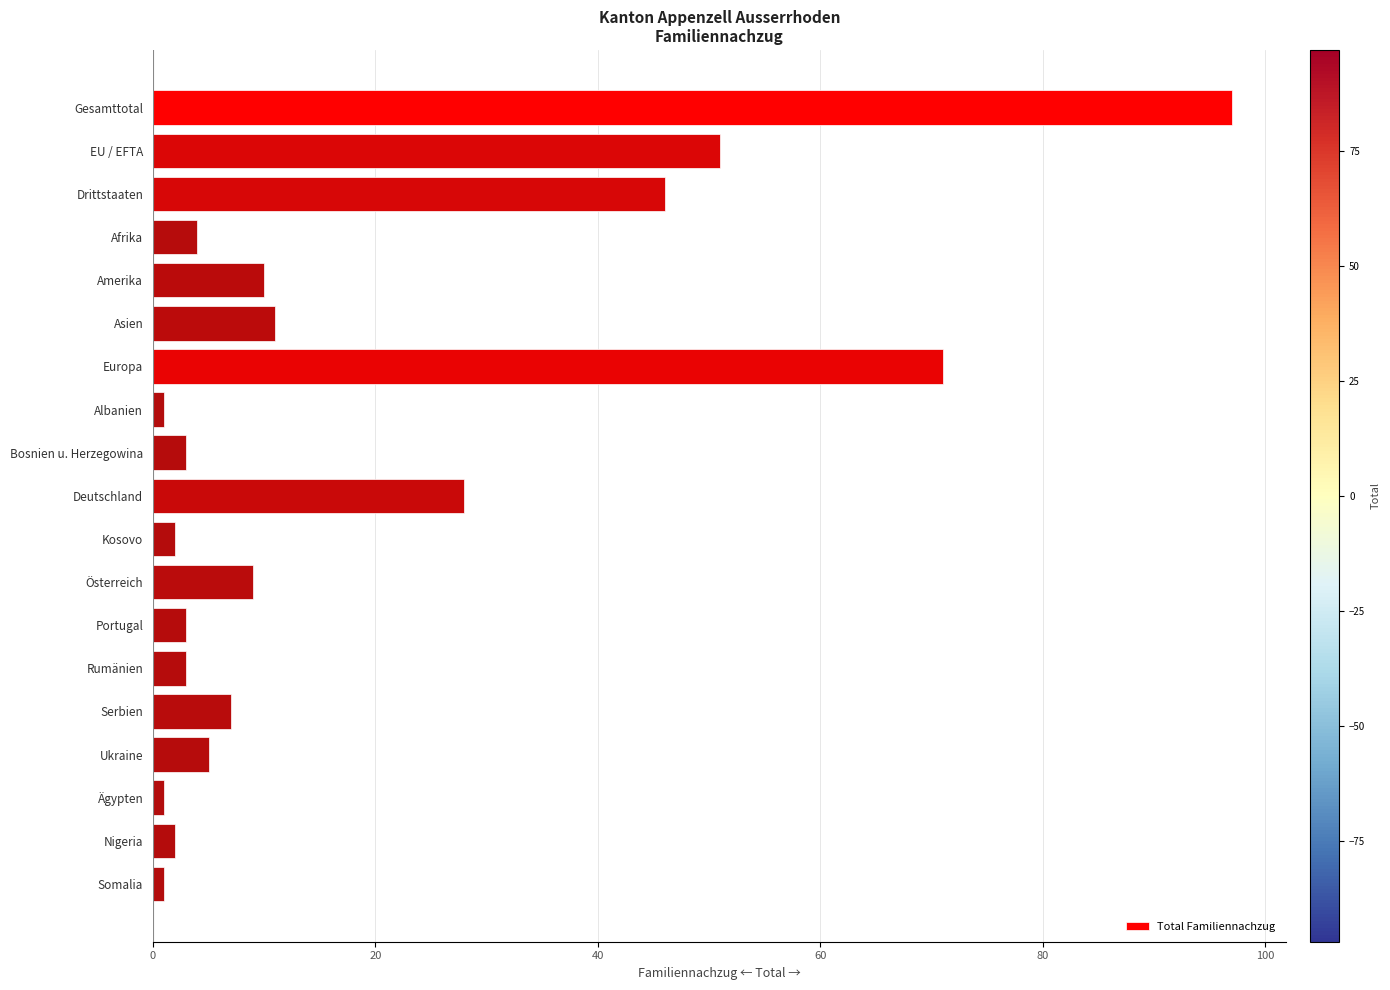

What is the difference between the second highest and minimum values?

70